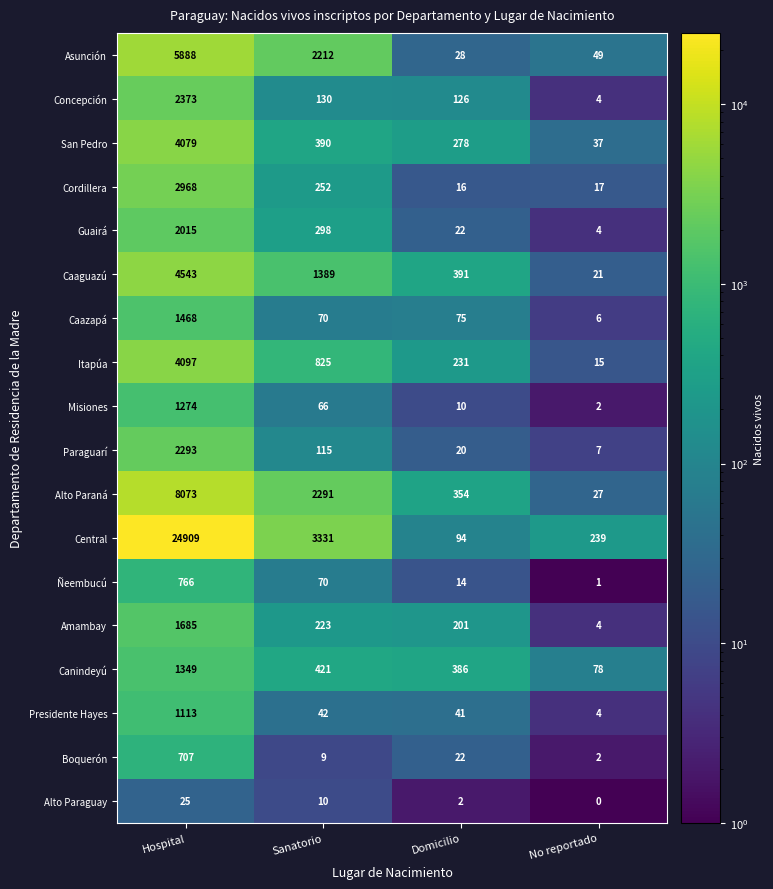

List the series in order of their peak value, lowest first.

Alto Paraguay, Boquerón, Ñeembucú, Presidente Hayes, Misiones, Canindeyú, Caazapá, Amambay, Guairá, Paraguarí, Concepción, Cordillera, San Pedro, Itapúa, Caaguazú, Asunción, Alto Paraná, Central